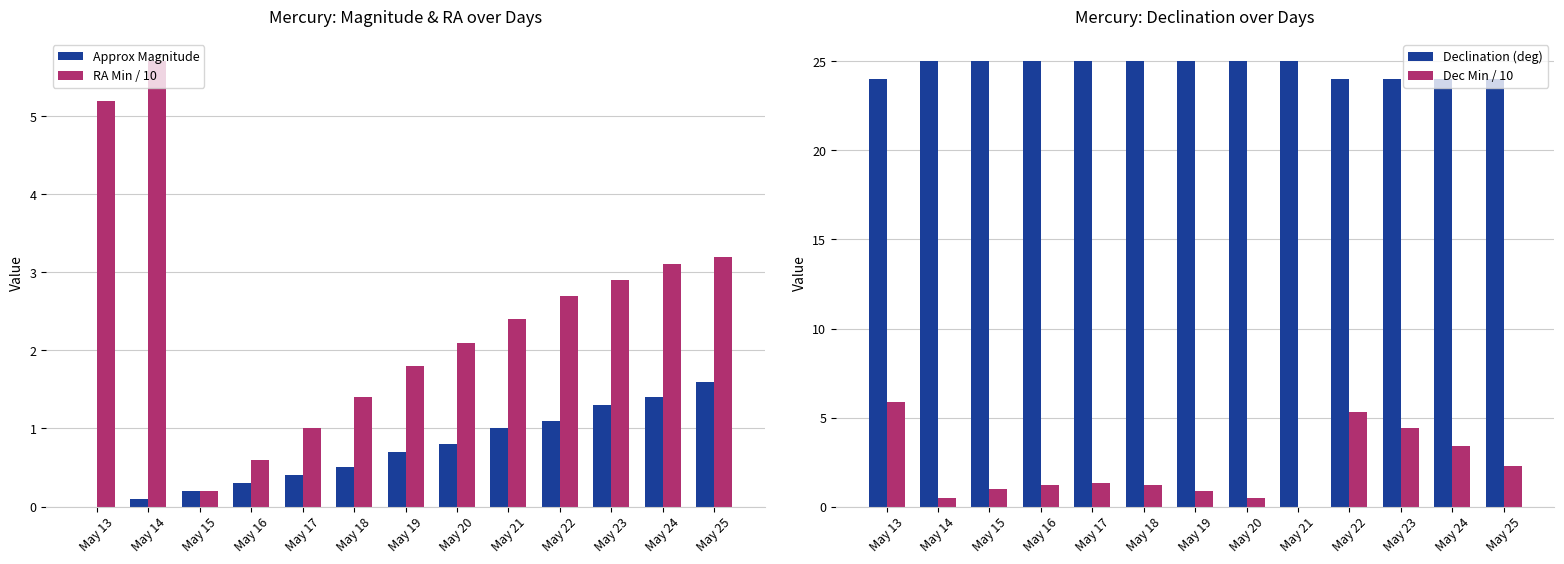

At which label is Approx Magnitude closest to 0?

May 13